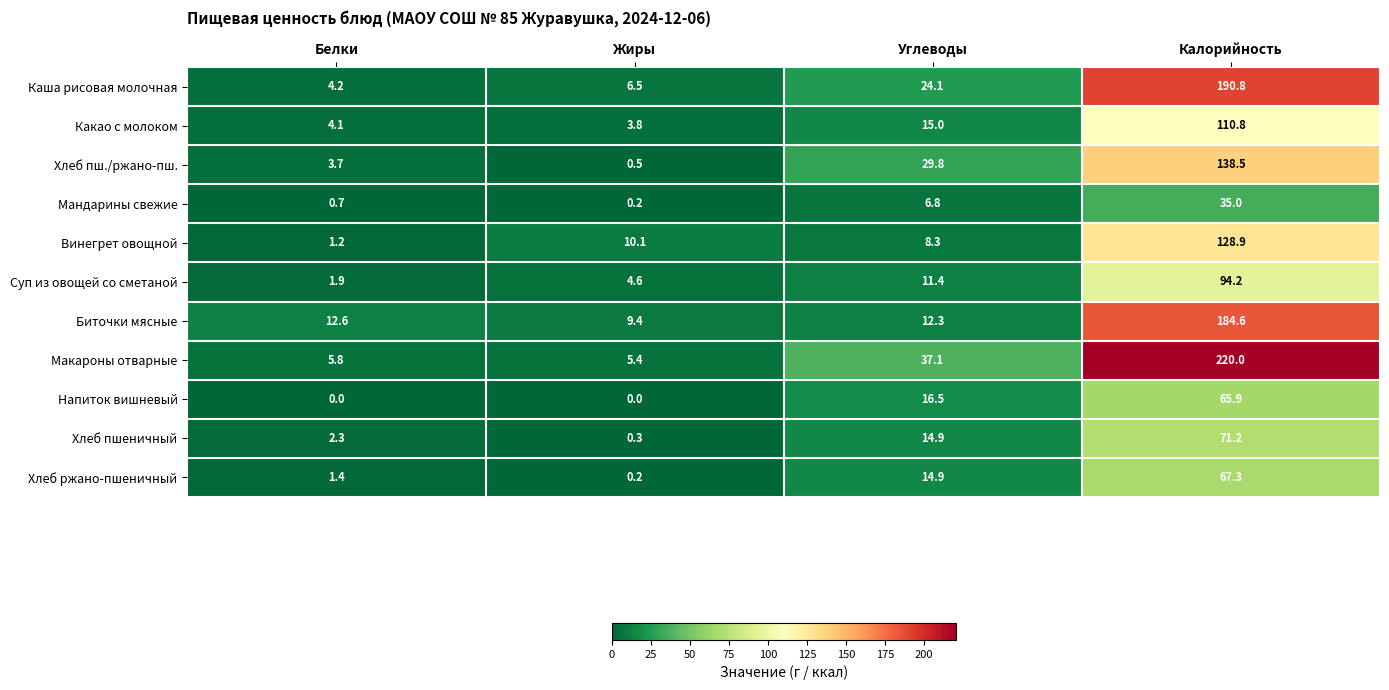

Rank the series by their maximum value, from lowest to highest.

Мандарины свежие, Напиток вишневый, Хлеб ржано-пшеничный, Хлеб пшеничный, Суп из овощей со сметаной, Какао с молоком, Винегрет овощной, Хлеб пш./ржано-пш., Биточки мясные, Каша рисовая молочная, Макароны отварные